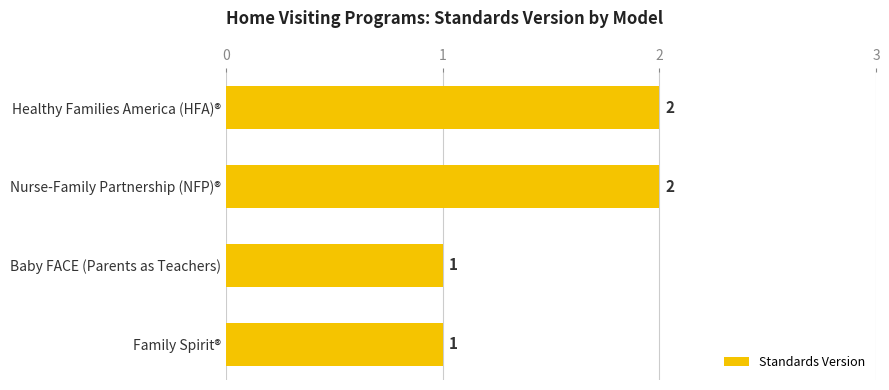

Reading top to bottom, transcribe all the data shown in this chart.

2	2	1	1